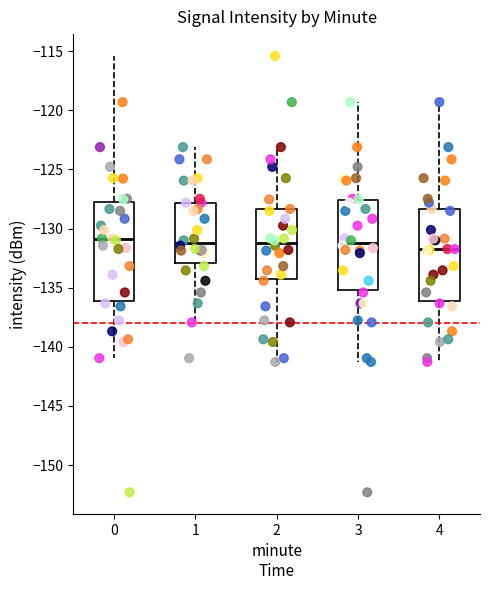

Which box is the tallest, from its lower edge to its upper edge?

0